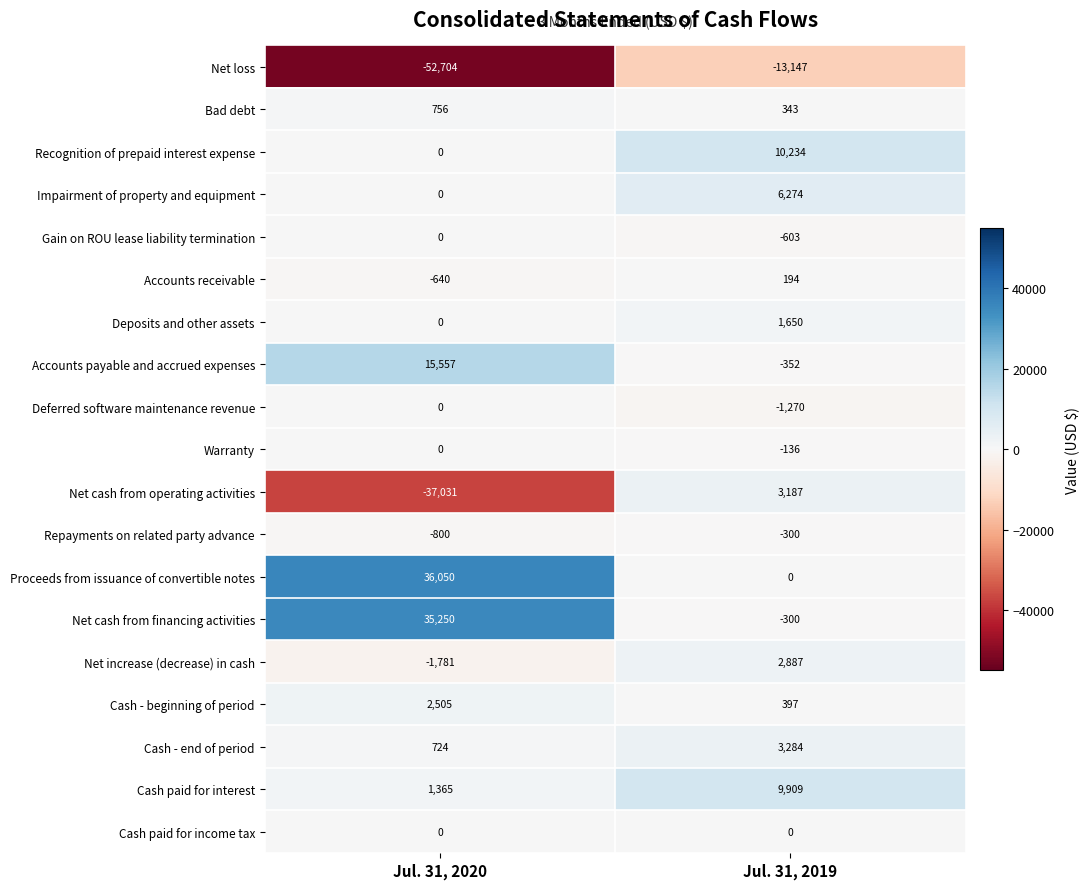

Which label corresponds to the largest value in the chart?

Jul. 31, 2020